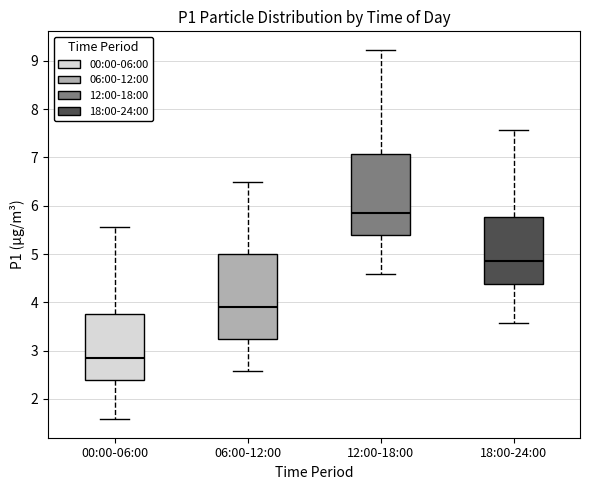

Reading left to right, transcribe this box plot: for each box, give where its median line is, the range the box spans, and where its two whiskers end, as read against the y-axis. The values are not printed on the chart, so give them approximately, as read against the axis.

00:00-06:00: median 2.9, box 2.4 to 3.8, whiskers 1.6 to 5.6
06:00-12:00: median 3.9, box 3.2 to 5.0, whiskers 2.6 to 6.5
12:00-18:00: median 5.9, box 5.4 to 7.1, whiskers 4.6 to 9.2
18:00-24:00: median 4.9, box 4.4 to 5.8, whiskers 3.6 to 7.6